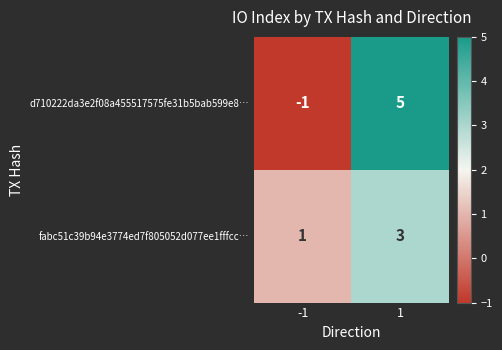

Read the d710222da3e2f08a455517575fe31b5bab599e8… value at 1.

5